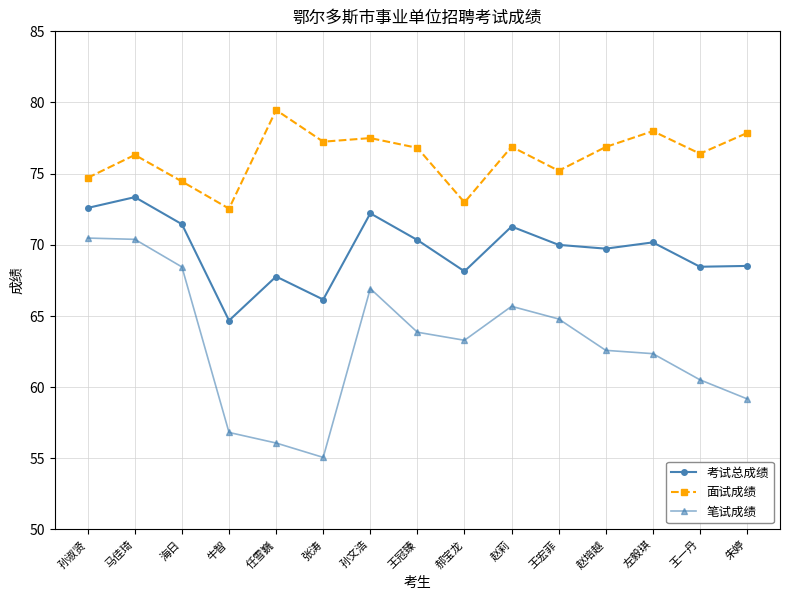

Which series has the largest range (max minus min)?

笔试成绩